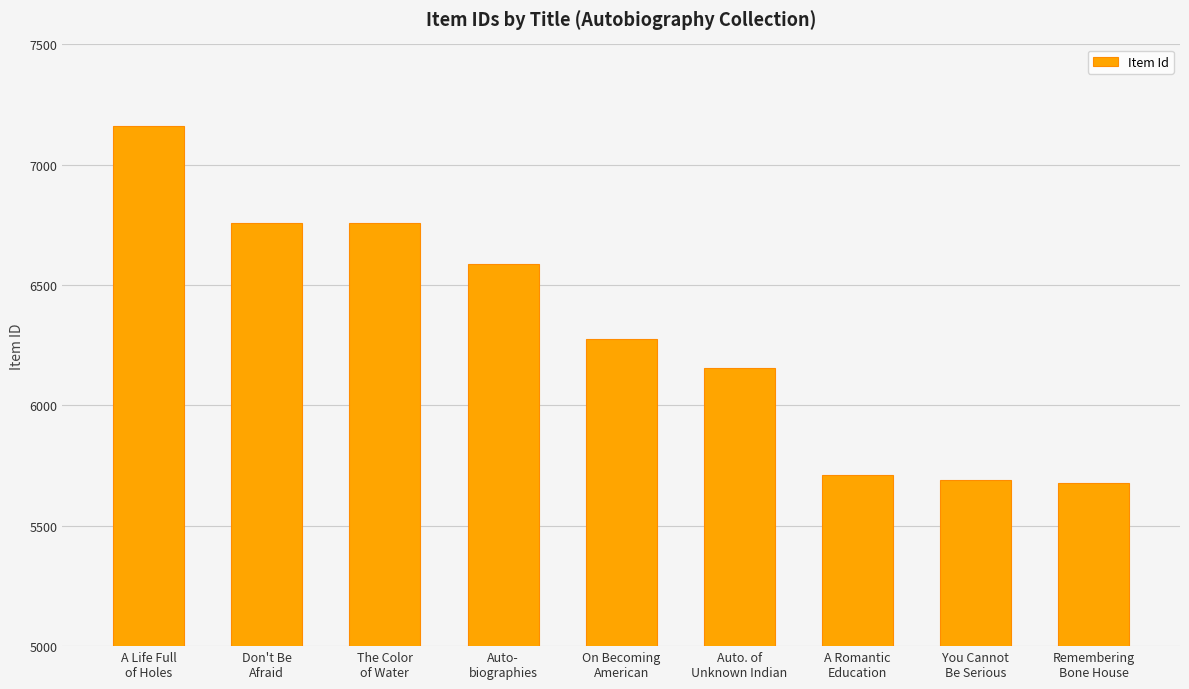

What is the average value?

6309